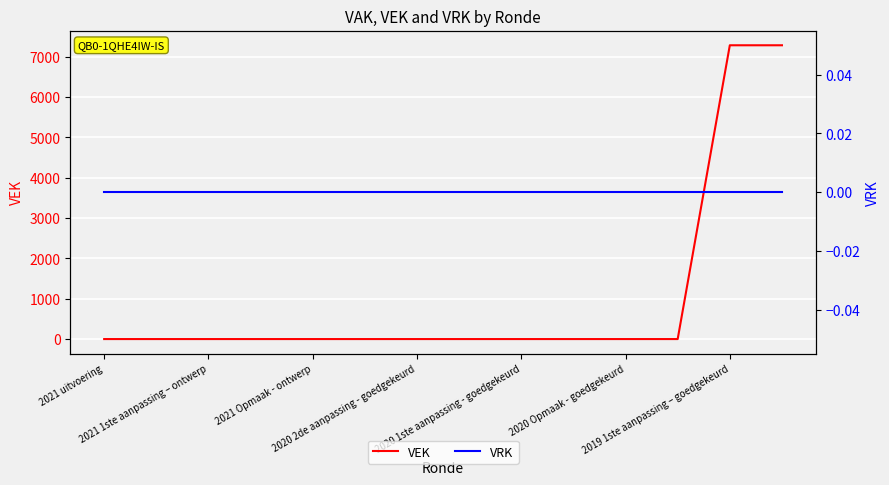

True or false: VEK has more than 1 interior local peaks.

False